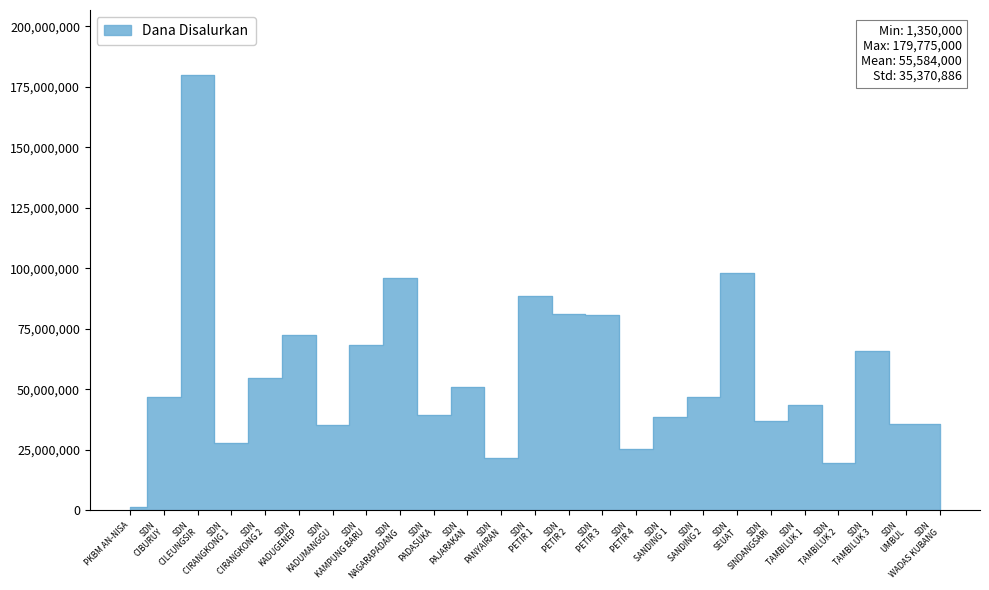

Rank the categories by value from lowest to highest.

PKBM AN-NISA, SDN TAMBILUK 2, SDN PANYAIRAN, SDN PETIR 4, SDN CIRANGKONG 1, SDN KADUMANGGU, SDN UMBUL, SDN WADAS KUBANG, SDN SINDANGSARI, SDN SANDING 1, SDN PADASUKA, SDN TAMBILUK 1, SDN CIBURUY, SDN SANDING 2, SDN PAJARAKAN, SDN CIRANGKONG 2, SDN TAMBILUK 3, SDN KAMPUNG BARU, SDN KADUGENEP, SDN PETIR 3, SDN PETIR 2, SDN PETIR 1, SDN NAGARAPADANG, SDN SEUAT, SDN CILEUNGSIR